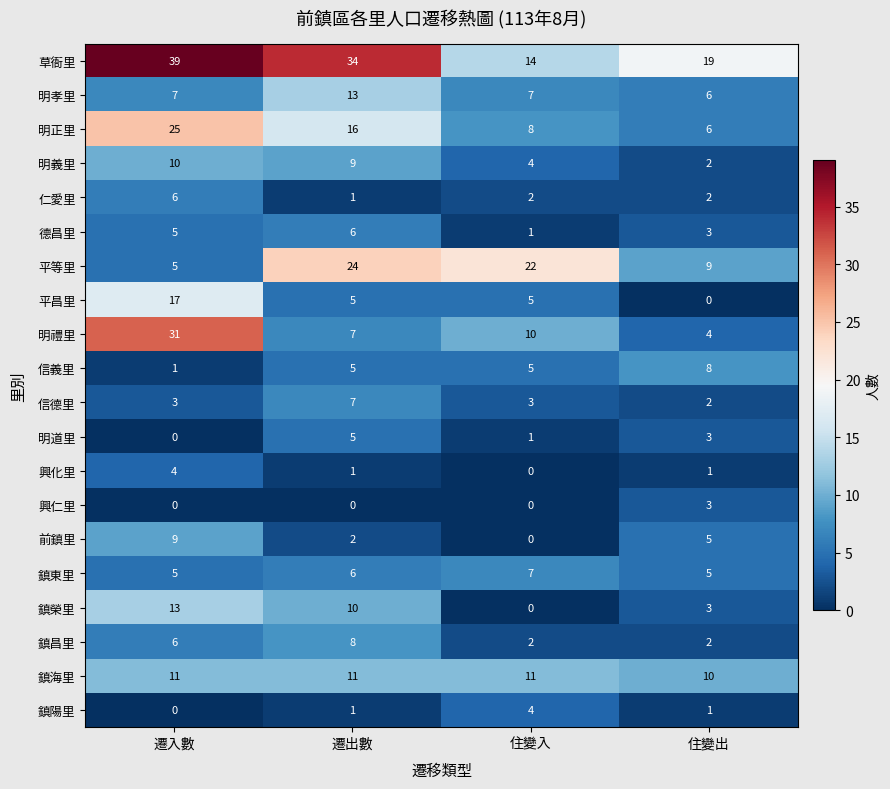

Where does the 明義里 series first go above 9?

遷入數